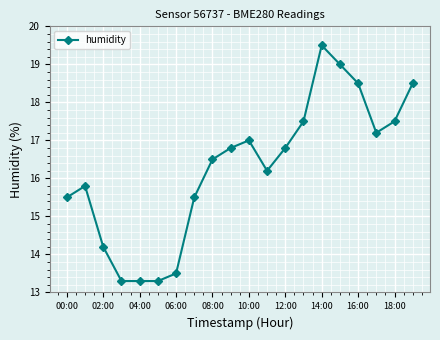

What is the value of the 2nd point from the left?

15.8